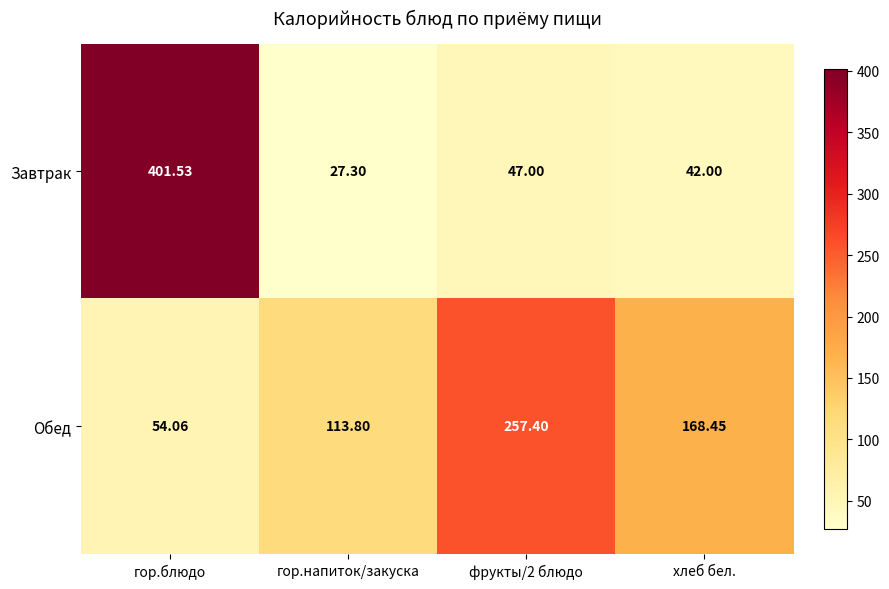

How many categories are shown in the chart?

4